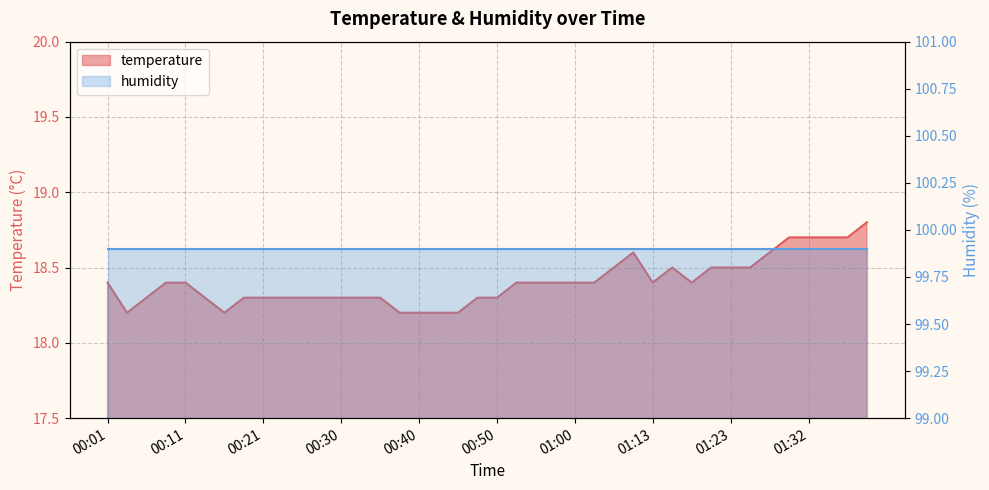

Which category has the highest value across all series?

01:40